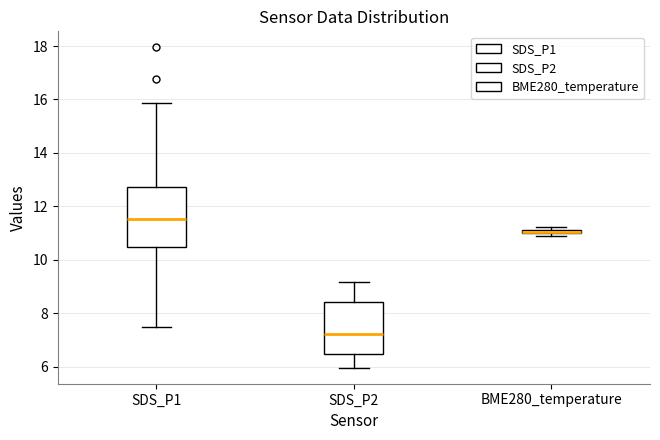

Where is the lower edge of the box for SDS_P2 on the y-axis? The values are not printed on the chart, so give them approximately, as read against the axis.

6.4